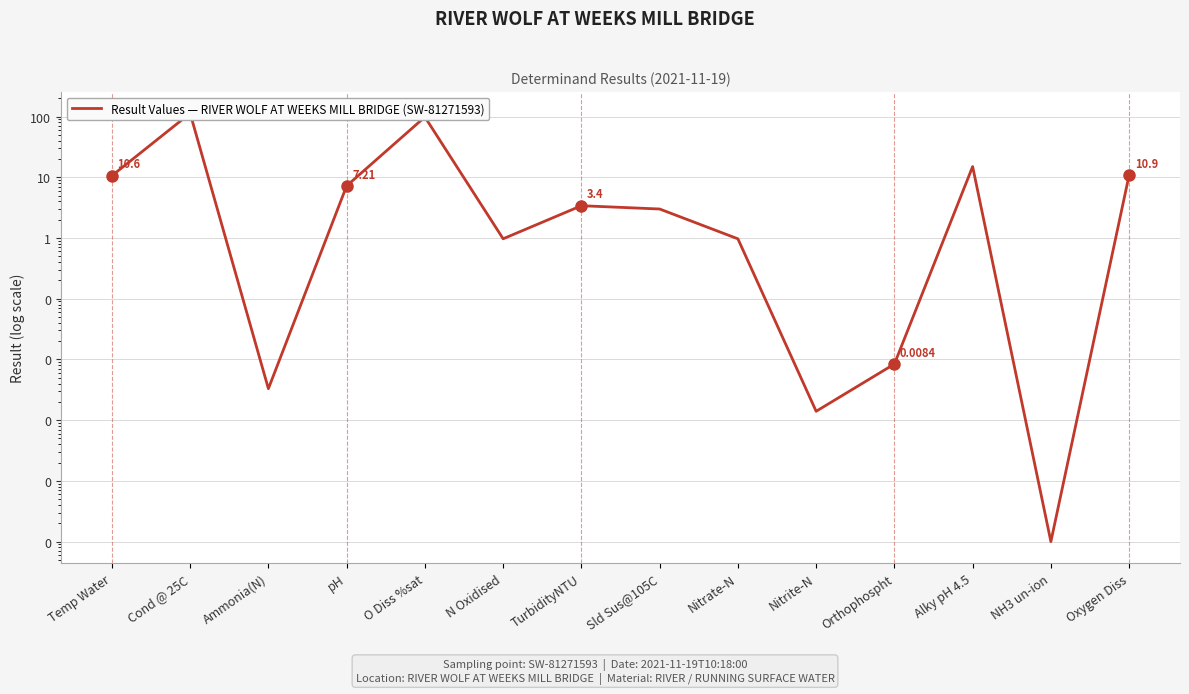

Reading left to right, extract all data points from this chart.

10.6	113.0	0.0	7.2	98.3	1.0	3.4	3.0	1.0	0.0	0.0	15.0	0.0	10.9